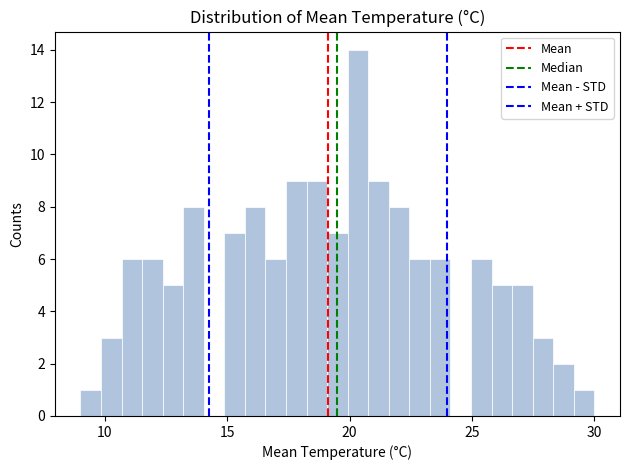

Read against the x-axis, roughly where is the centre of the tallest bar?

20.5